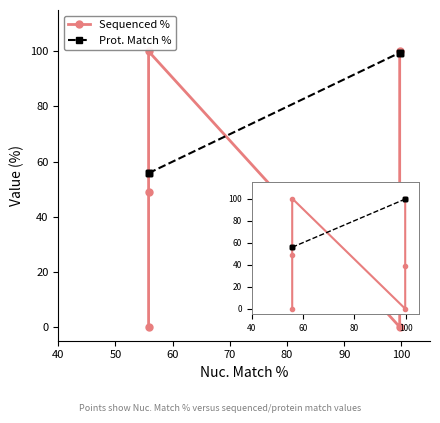

Does the chart have visible grid lines?

No